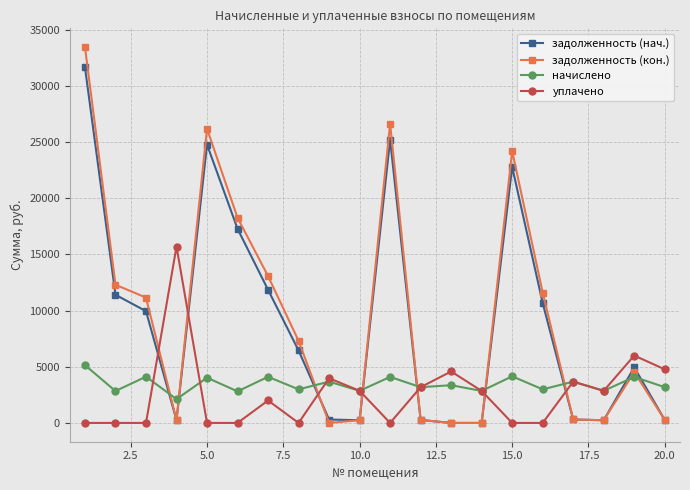

After their last crossing, which series has the higher values: уплачено or начислено?

уплачено